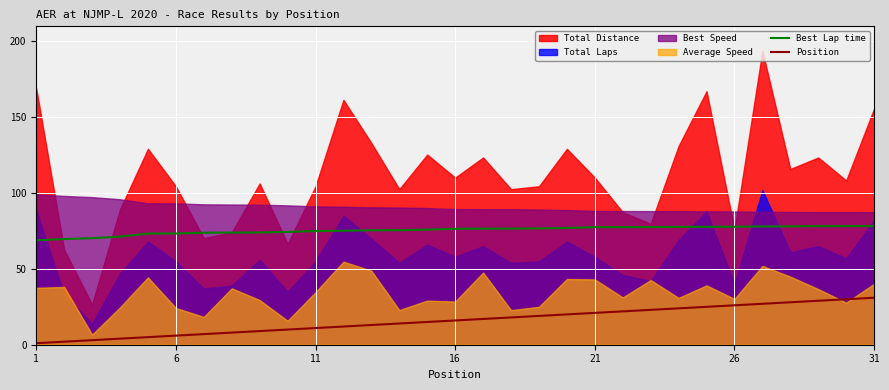

True or false: Best Lap time and Position intersect in this chart.

False